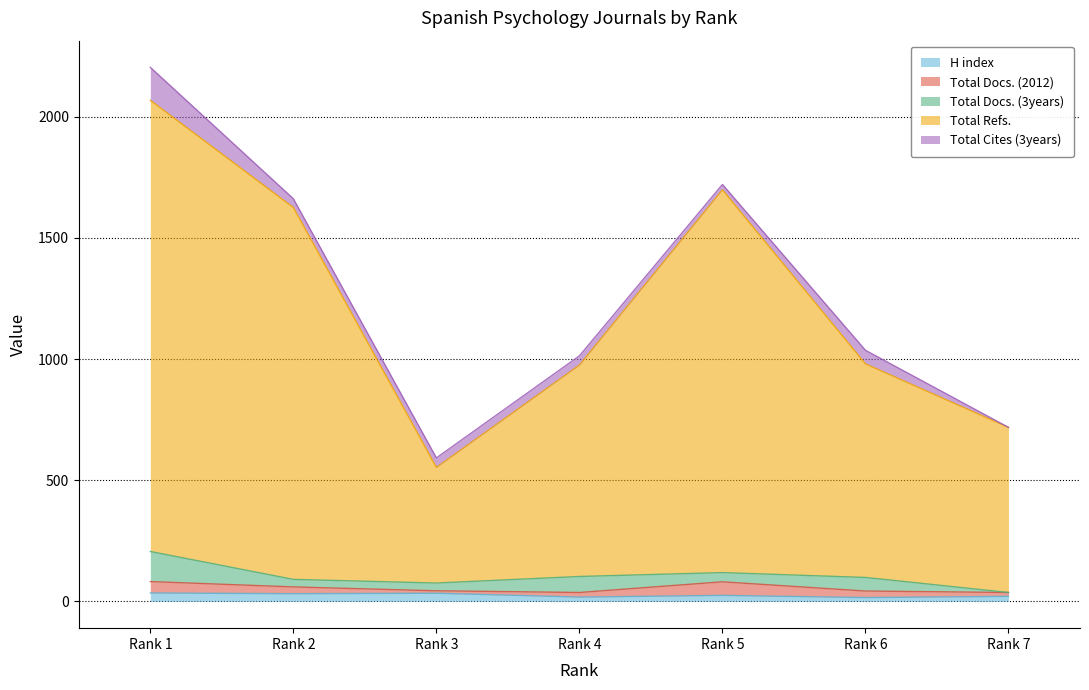

Which series has the largest total across all categories?

Total Refs.